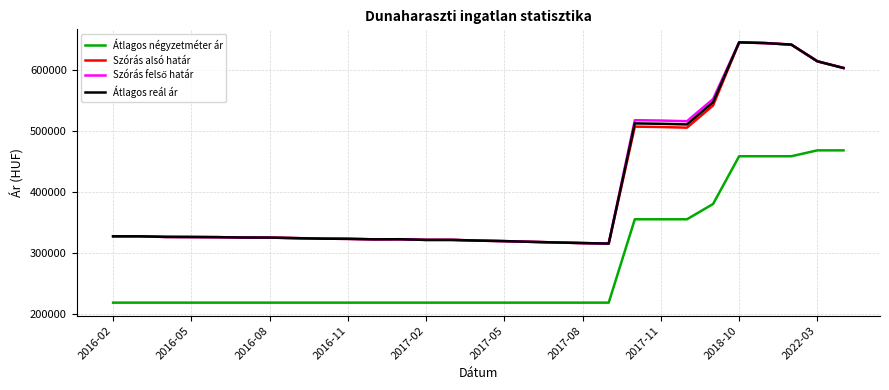

What is the smallest value displayed?

218382